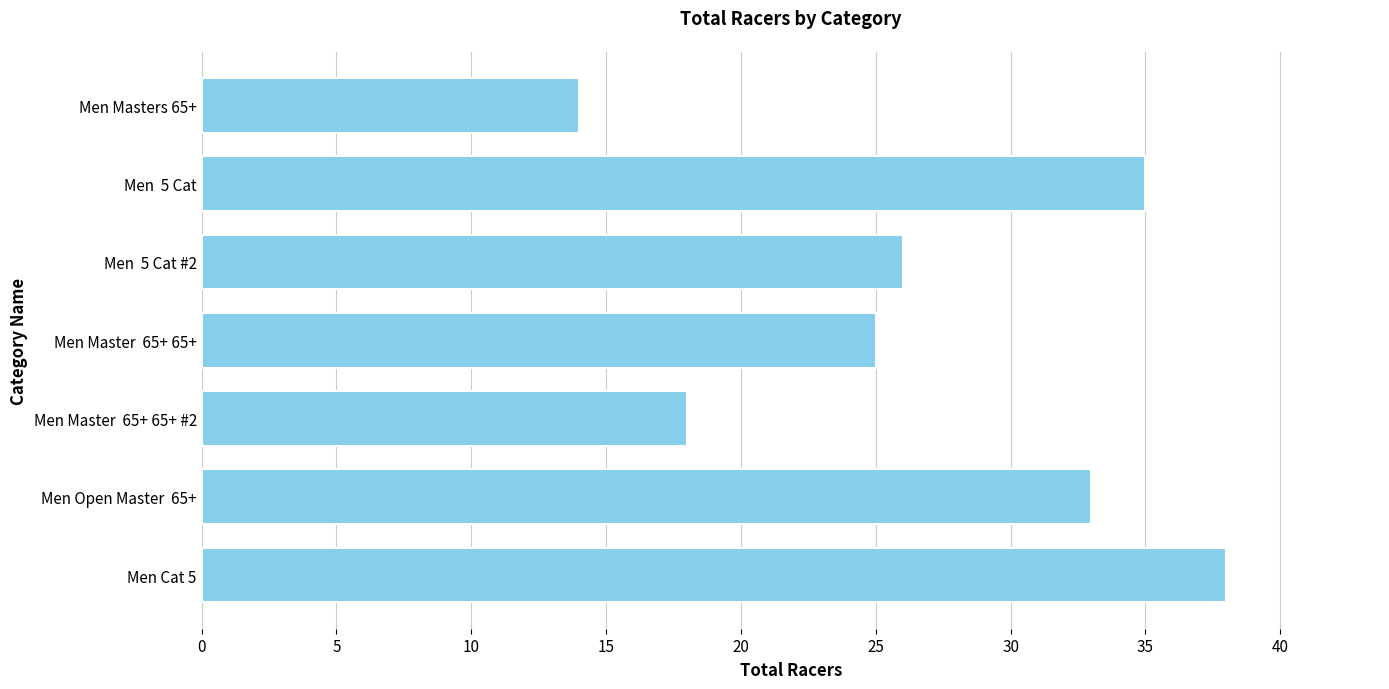

At which category does the chart reach its minimum across all series?

Men Masters 65+